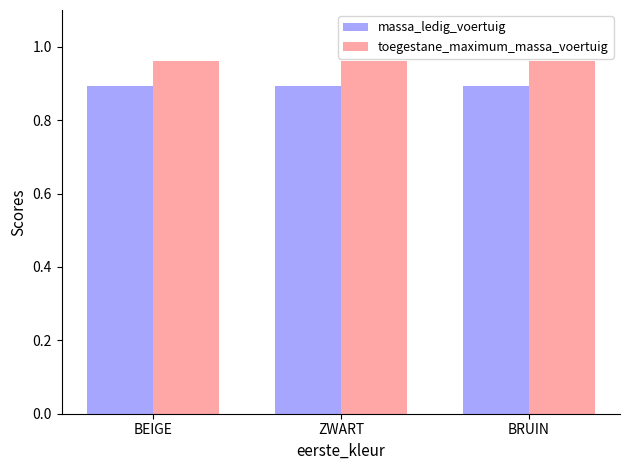

At how many categories does at least one series exceed 0?

3